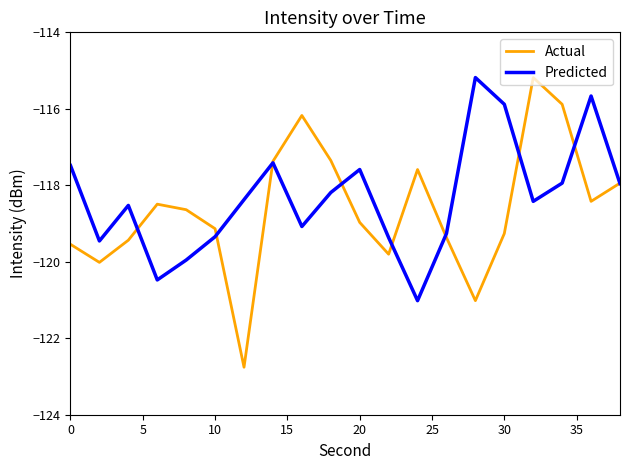

What is the lowest value of the Actual series?

-122.8